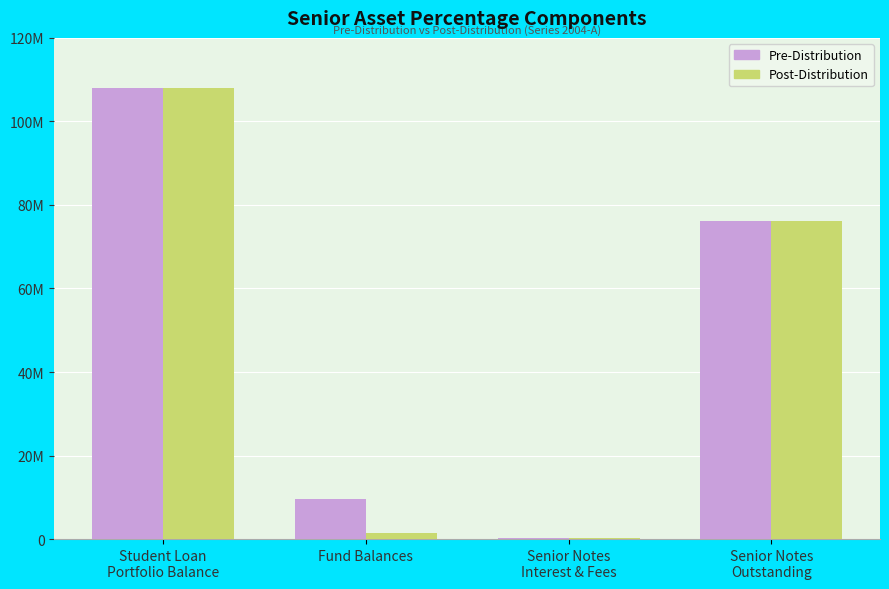

What is the minimum value shown in the chart?

146688.0